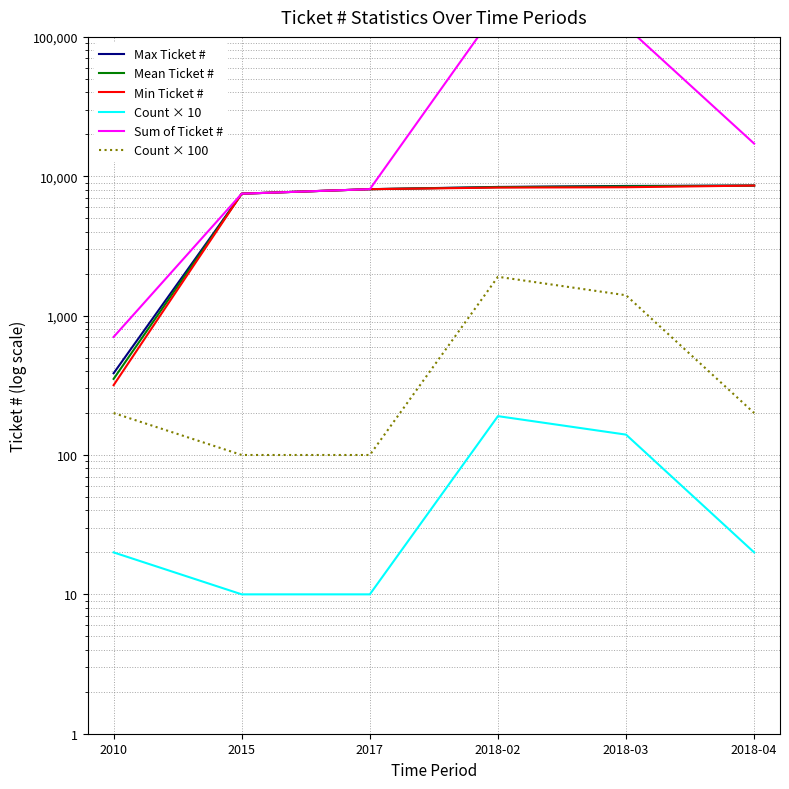

True or false: Count × 10 has a value of 16.3 at 2017.

False